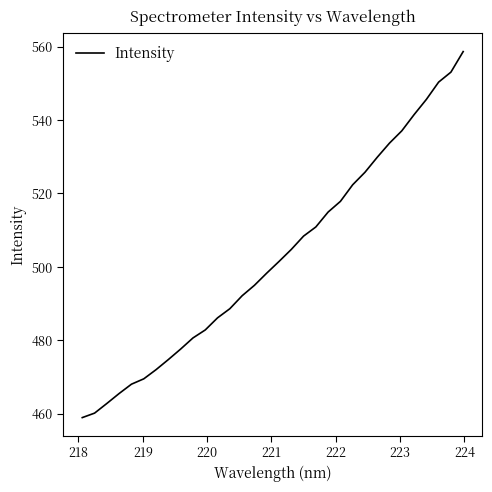

What is the difference between the maximum and minimum values?

99.7